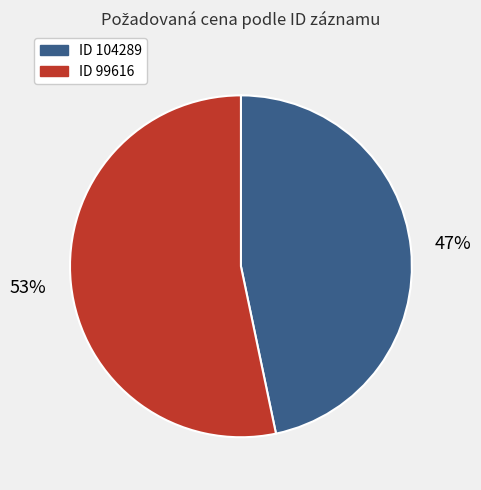

Is there a majority slice in this chart?

Yes